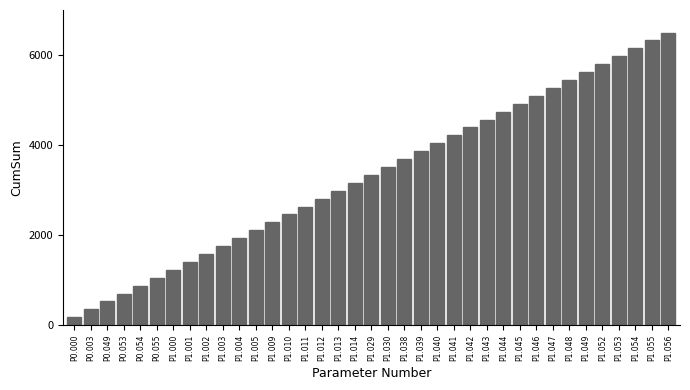

Rank the categories by value from highest to lowest.

P1.056, P1.055, P1.054, P1.053, P1.052, P1.049, P1.048, P1.047, P1.046, P1.045, P1.044, P1.043, P1.042, P1.041, P1.040, P1.039, P1.038, P1.030, P1.029, P1.014, P1.013, P1.012, P1.011, P1.010, P1.009, P1.005, P1.004, P1.003, P1.002, P1.001, P1.000, P0.055, P0.054, P0.053, P0.049, P0.003, P0.000